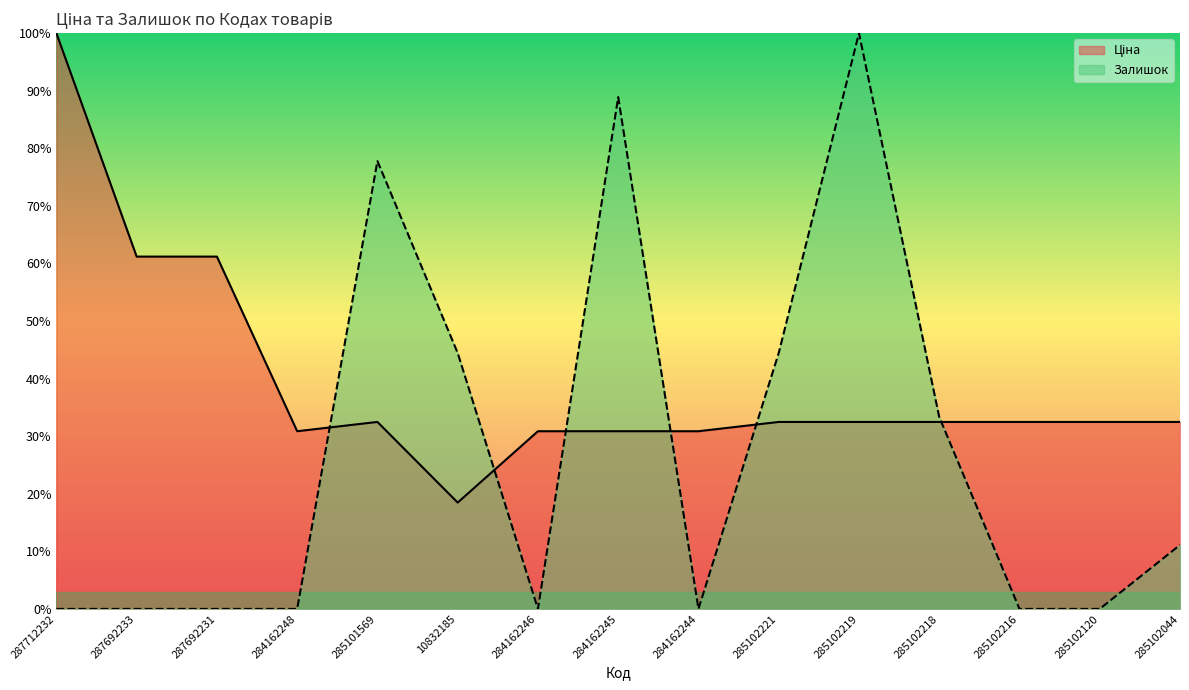

The Ціна series shows 31.9 at 287712232. True or false?

False